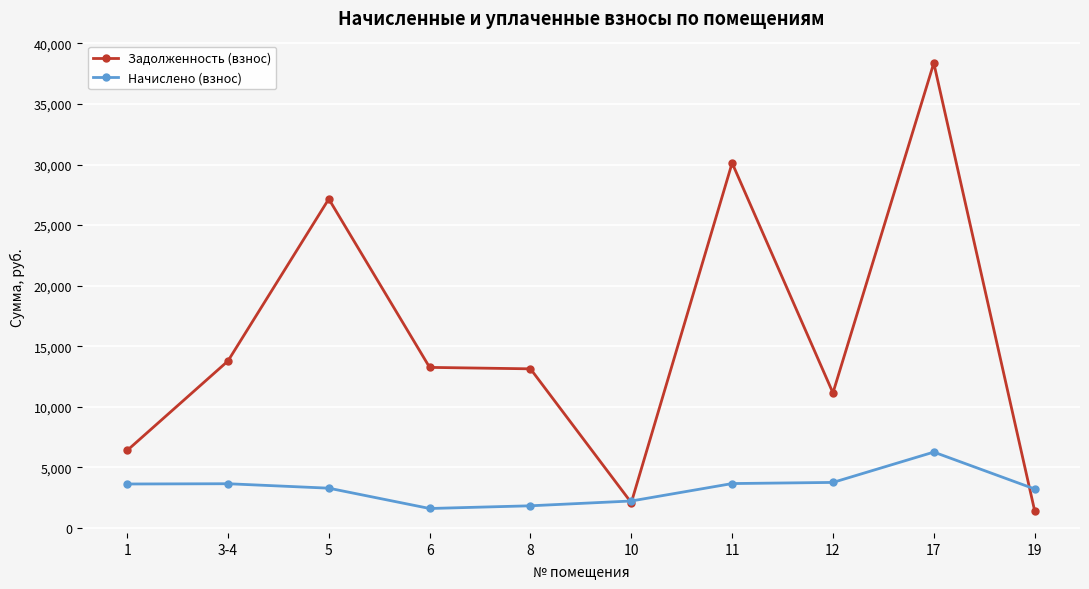

Which series has the widest spread of values?

Задолженность (взнос)